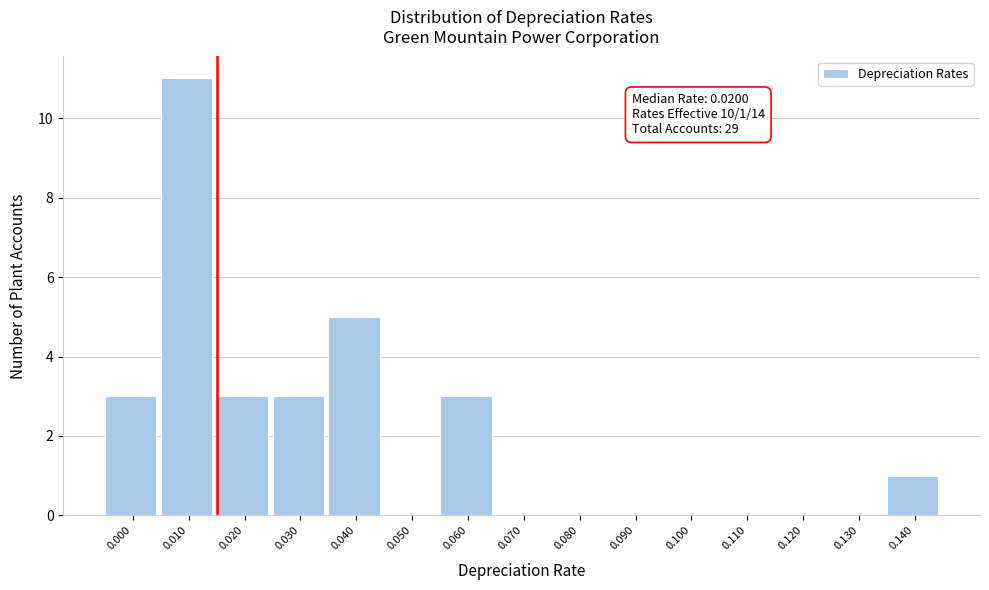

Reading left to right, list all the values displayed in this chart.

0.000=3	0.010=11	0.020=3	0.030=3	0.040=5	0.050=0	0.060=3	0.070=0	0.080=0	0.090=0	0.100=0	0.110=0	0.120=0	0.130=0	0.140=1